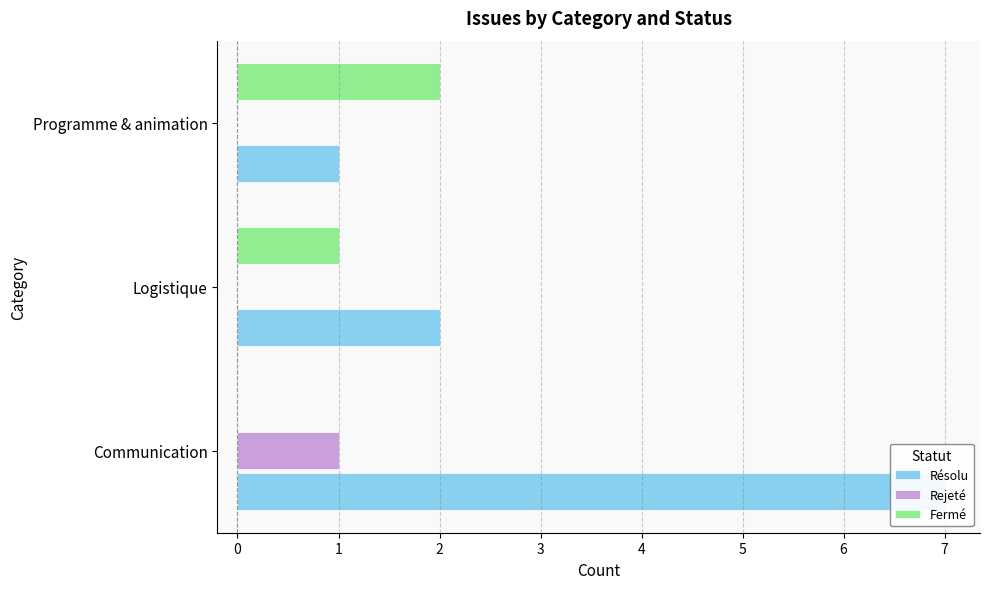

Does the chart contain stacked bars?

No